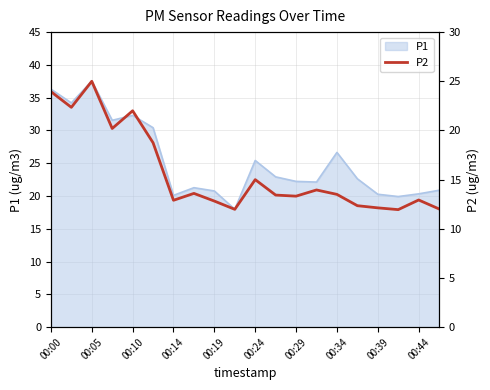

At which label does the data first exceed 13?

00:00